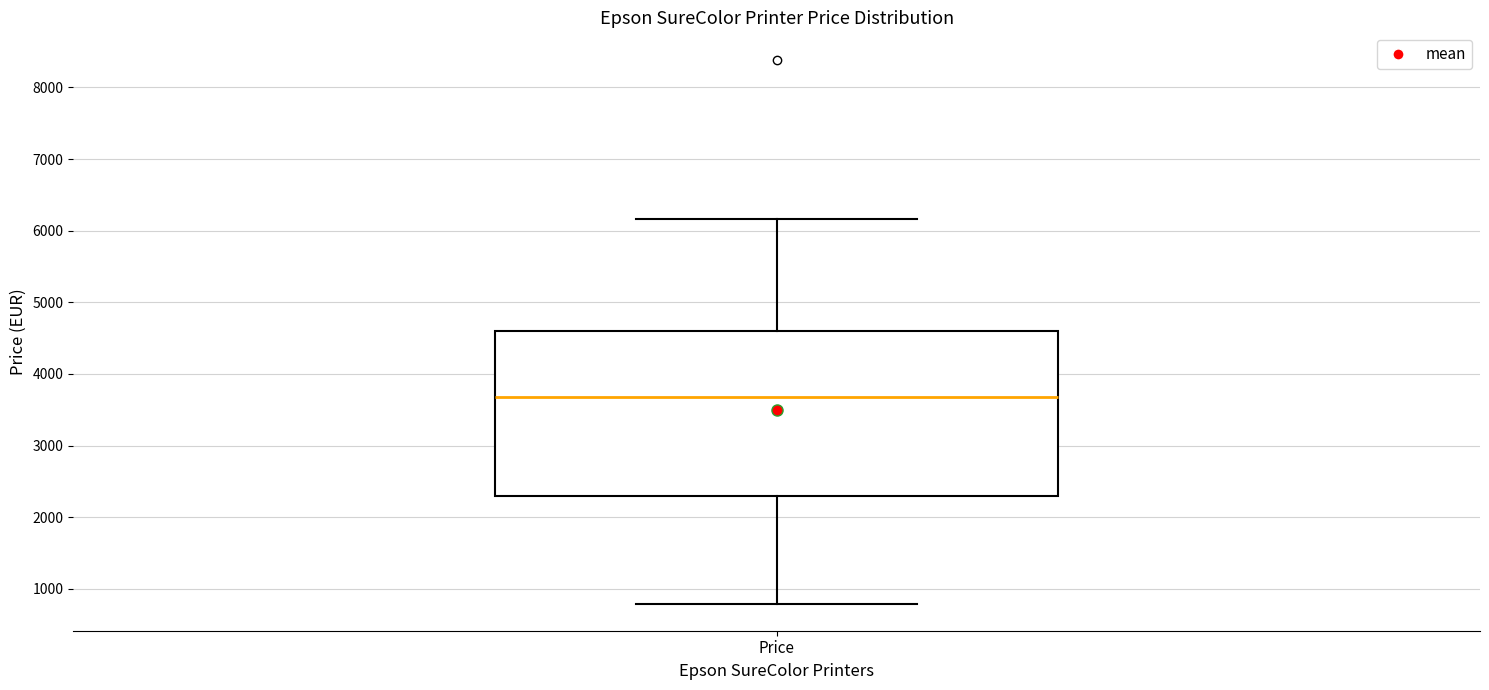

Transcribe this box plot: give where the median line is, the range the box spans, and where the two whiskers end, as read against the y-axis. The values are not printed on the chart, so give them approximately, as read against the axis.

median 3700, box 2300 to 4600, whiskers 800 to 6200